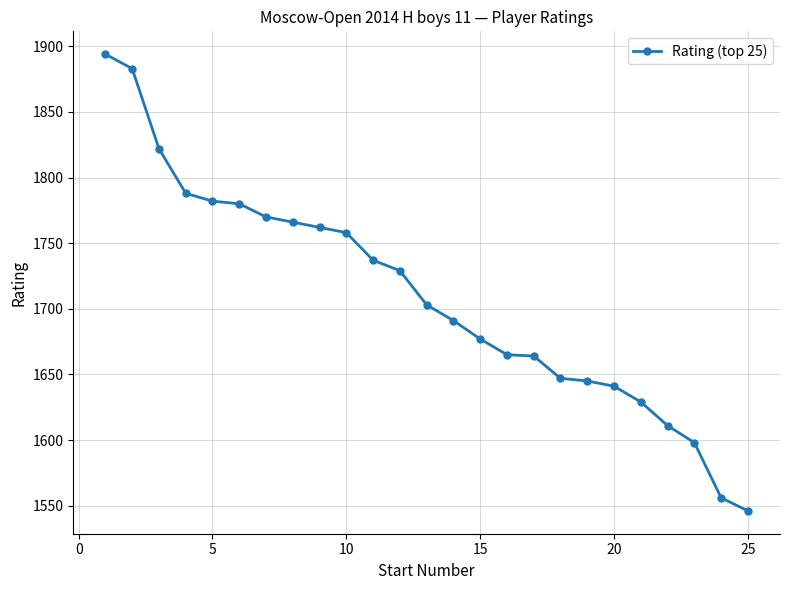

What is the difference between the second highest and minimum values?

337